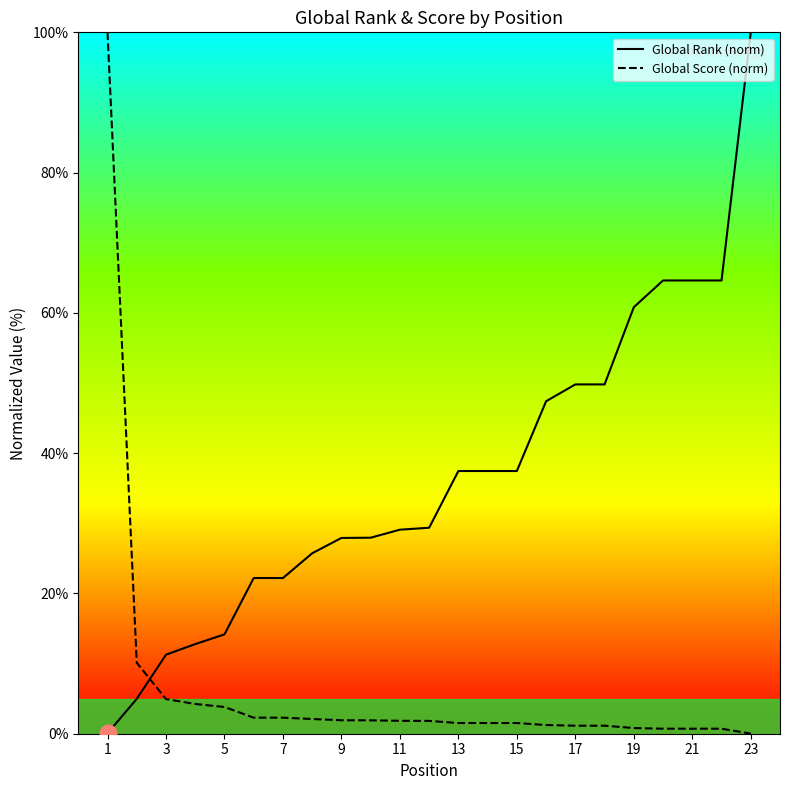

List the series in order of their peak value, lowest first.

Global Rank (norm), Global Score (norm)